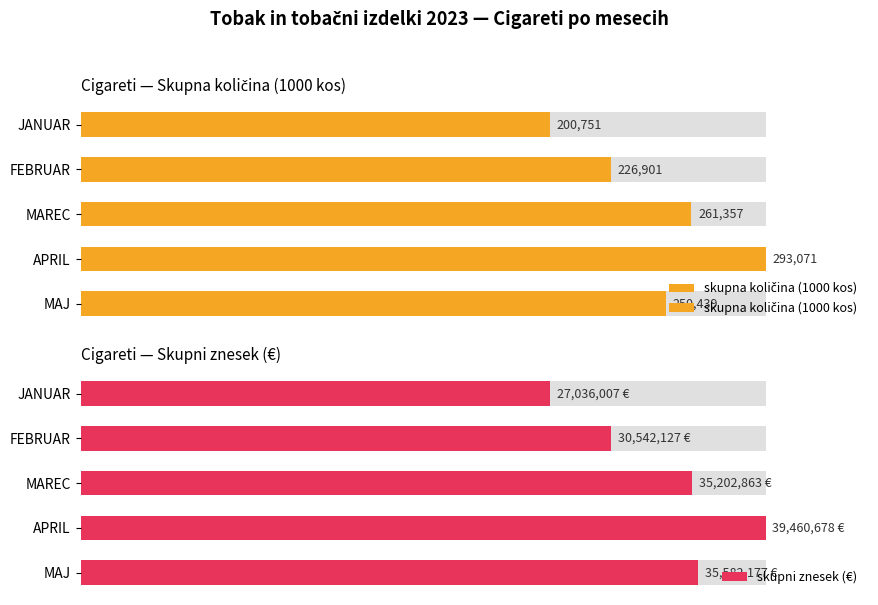

Which series has the widest spread of values?

skupna količina (1000 kos)